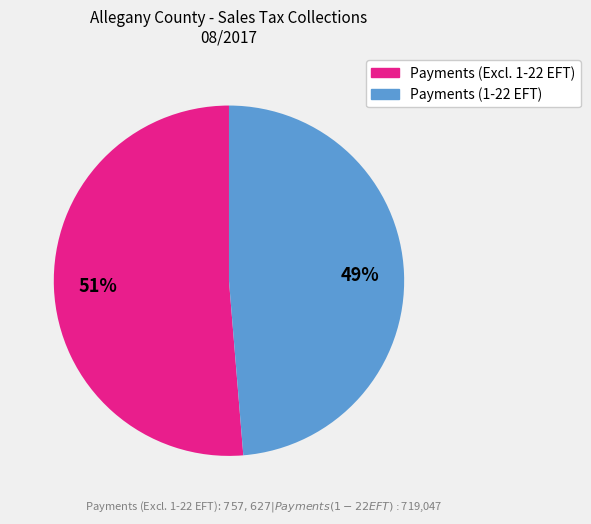

Is there any slice that represents more than half of the pie?

Yes